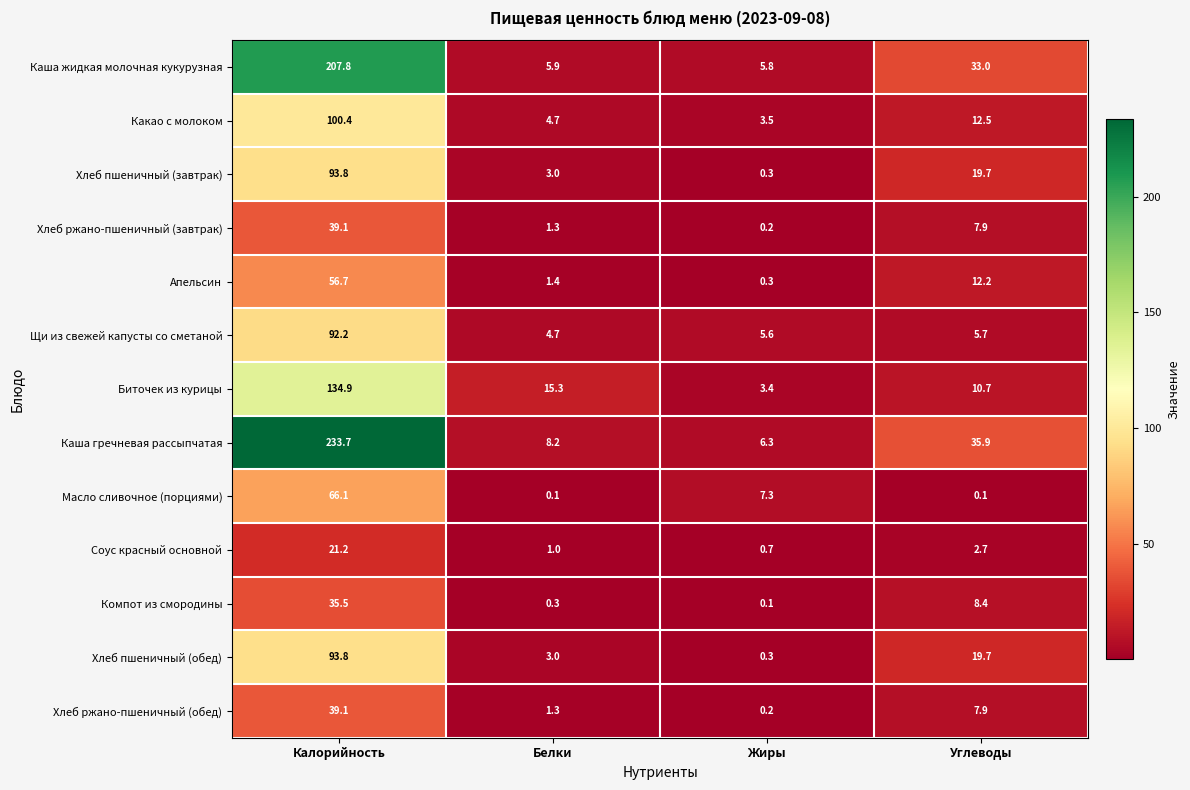

The value of Хлеб пшеничный (завтрак) at Углеводы is 19.7. True or false?

True